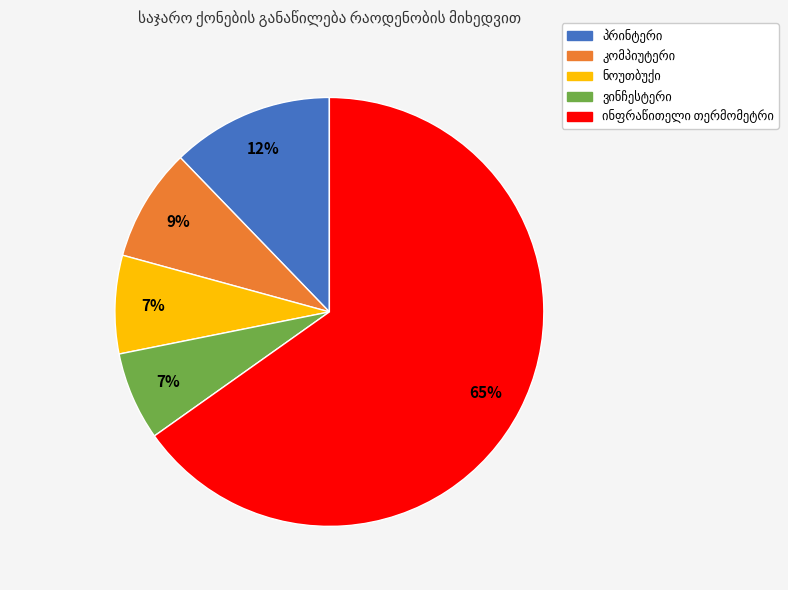

To the nearest percent, what is the average slice percentage?

20%